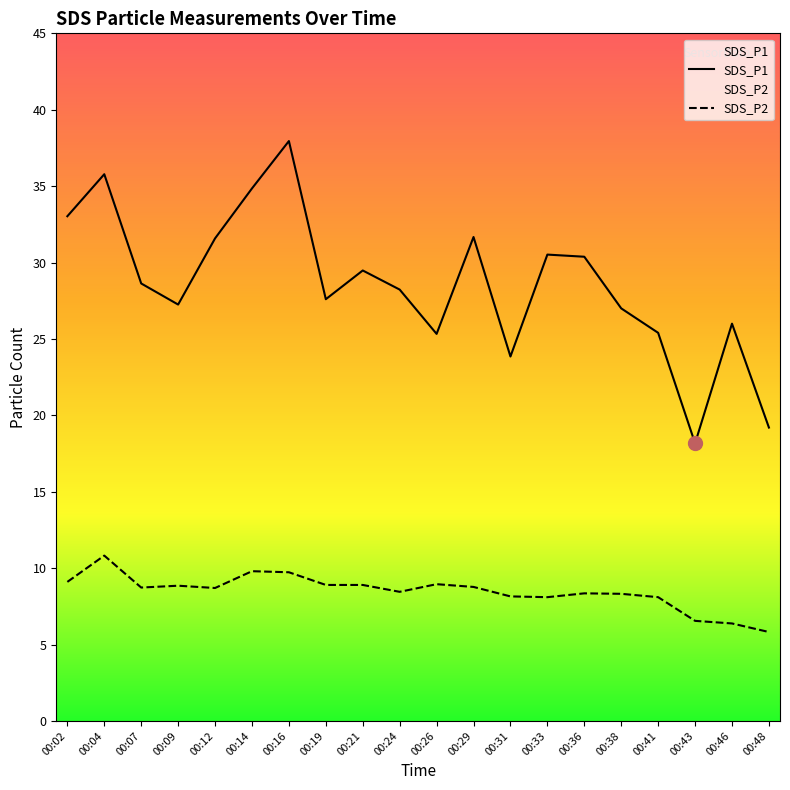

Which category has the highest value across all series?

00:16